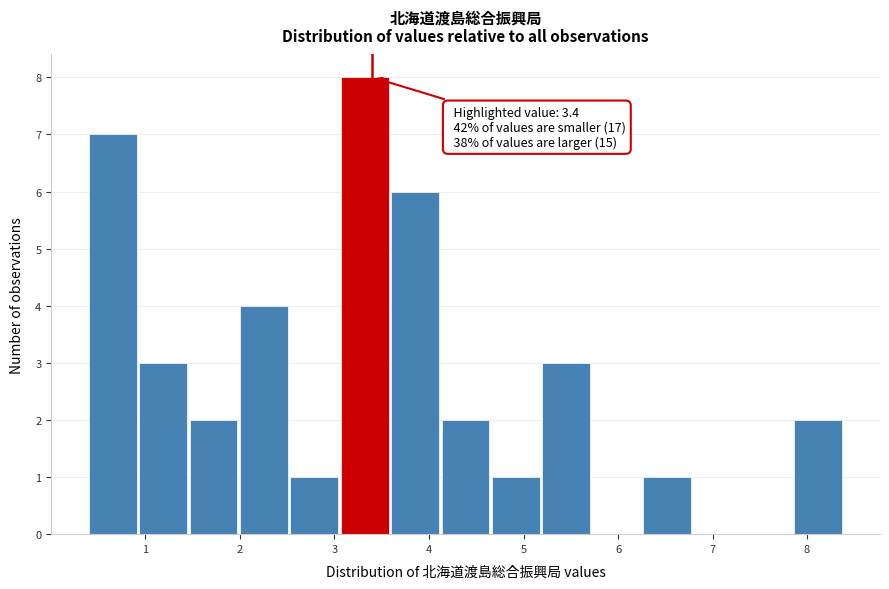

Which range on the x-axis has the tallest bar?

3.1 to 3.6